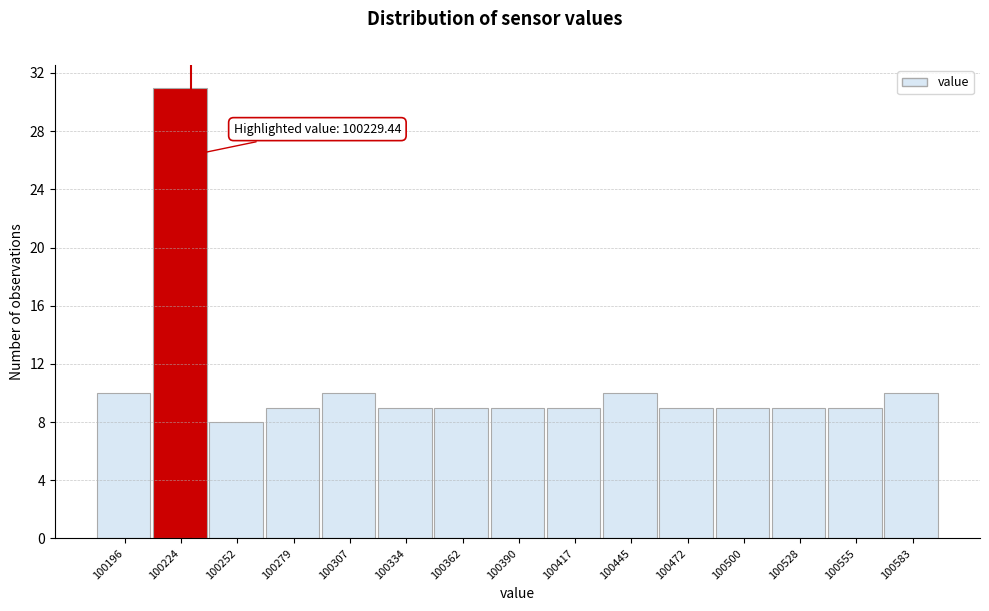

Over which range of the x-axis is the bar tallest?

100210 to 100240